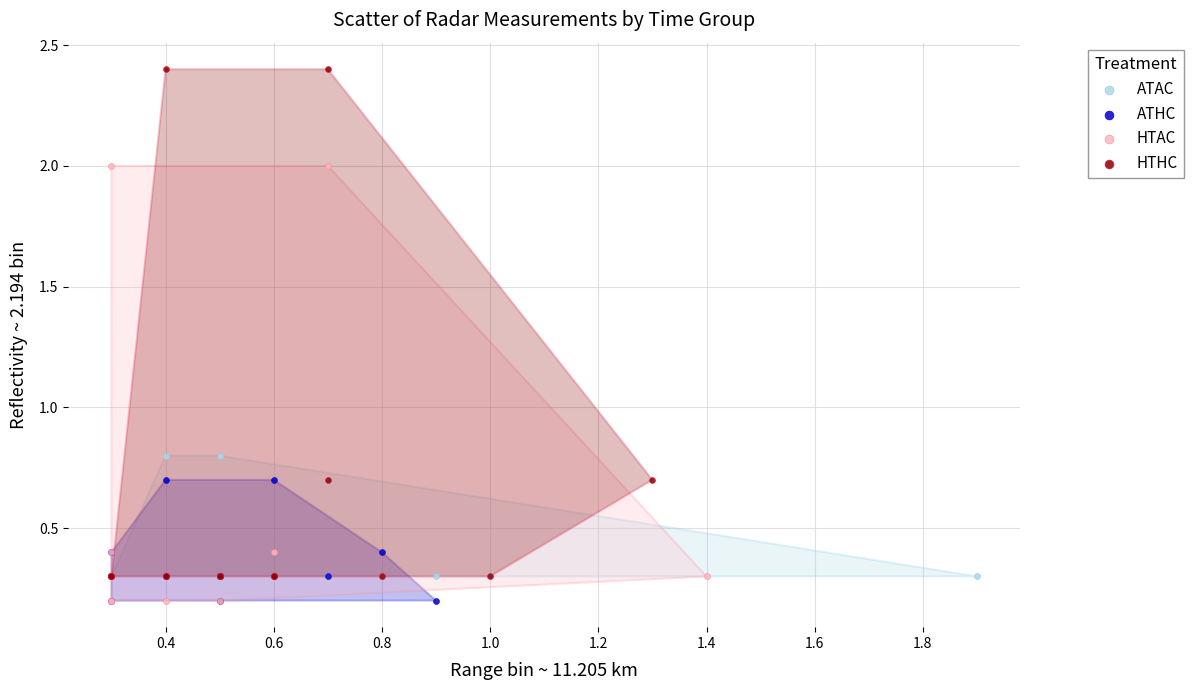

Which series reaches the maximum Y coordinate?

HTHC